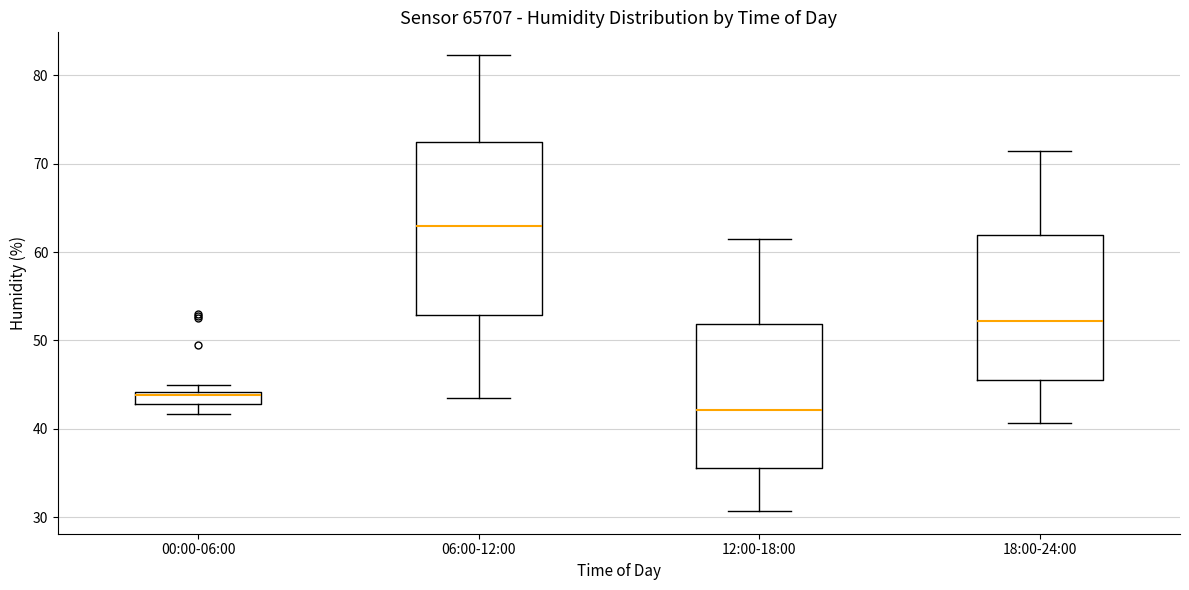

Where does the median line of the box for 06:00-12:00 sit on the y-axis? The values are not printed on the chart, so give them approximately, as read against the axis.

63